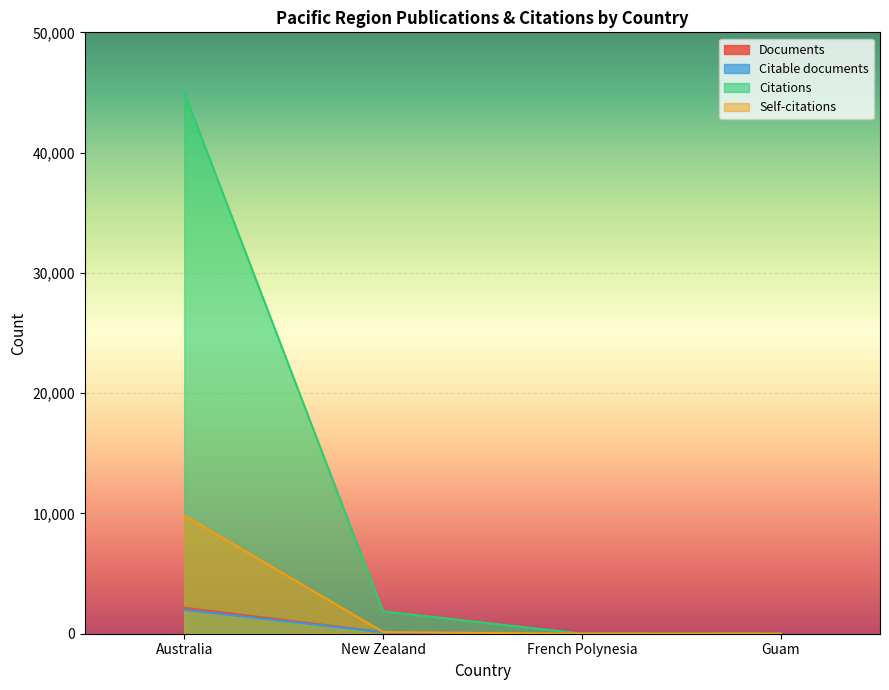

Reading left to right, what are all the values shown in this chart?

Documents: 2161	129	2	1
Citable documents: 1990	120	2	1
Citations: 44995	1860	5	2
Self-citations: 9847	140	0	1